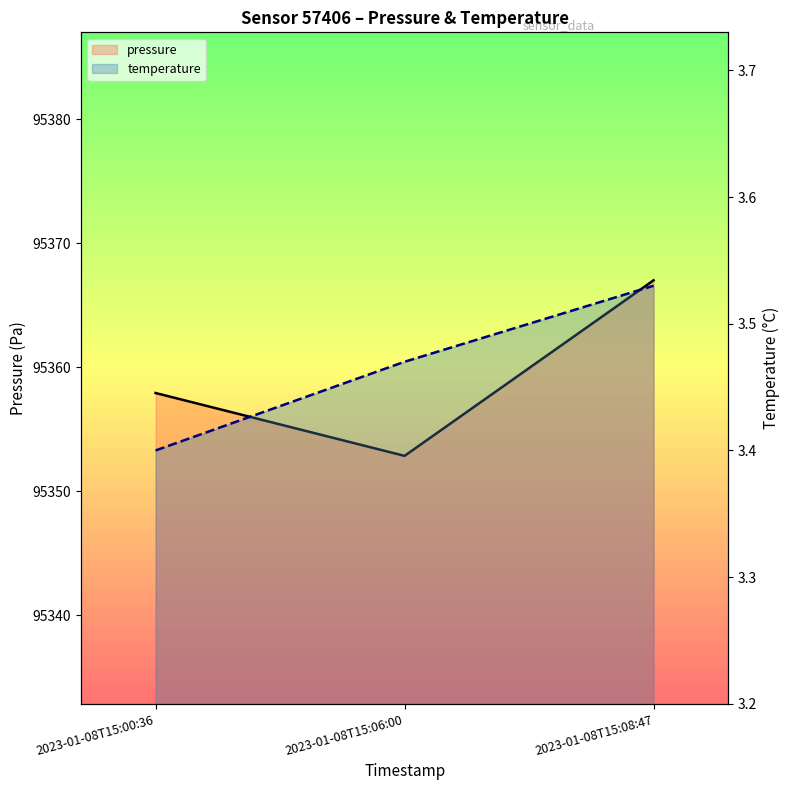

What is the total value across all series at 2023-01-08T15:06:00?

95356.3